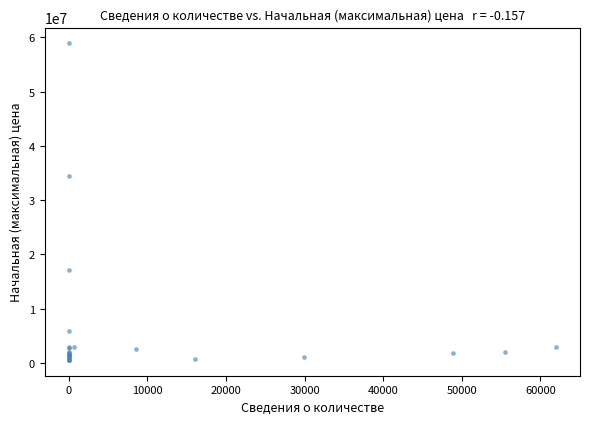

What Y value in the scatter plot is closest to 29744787?

34500522.0